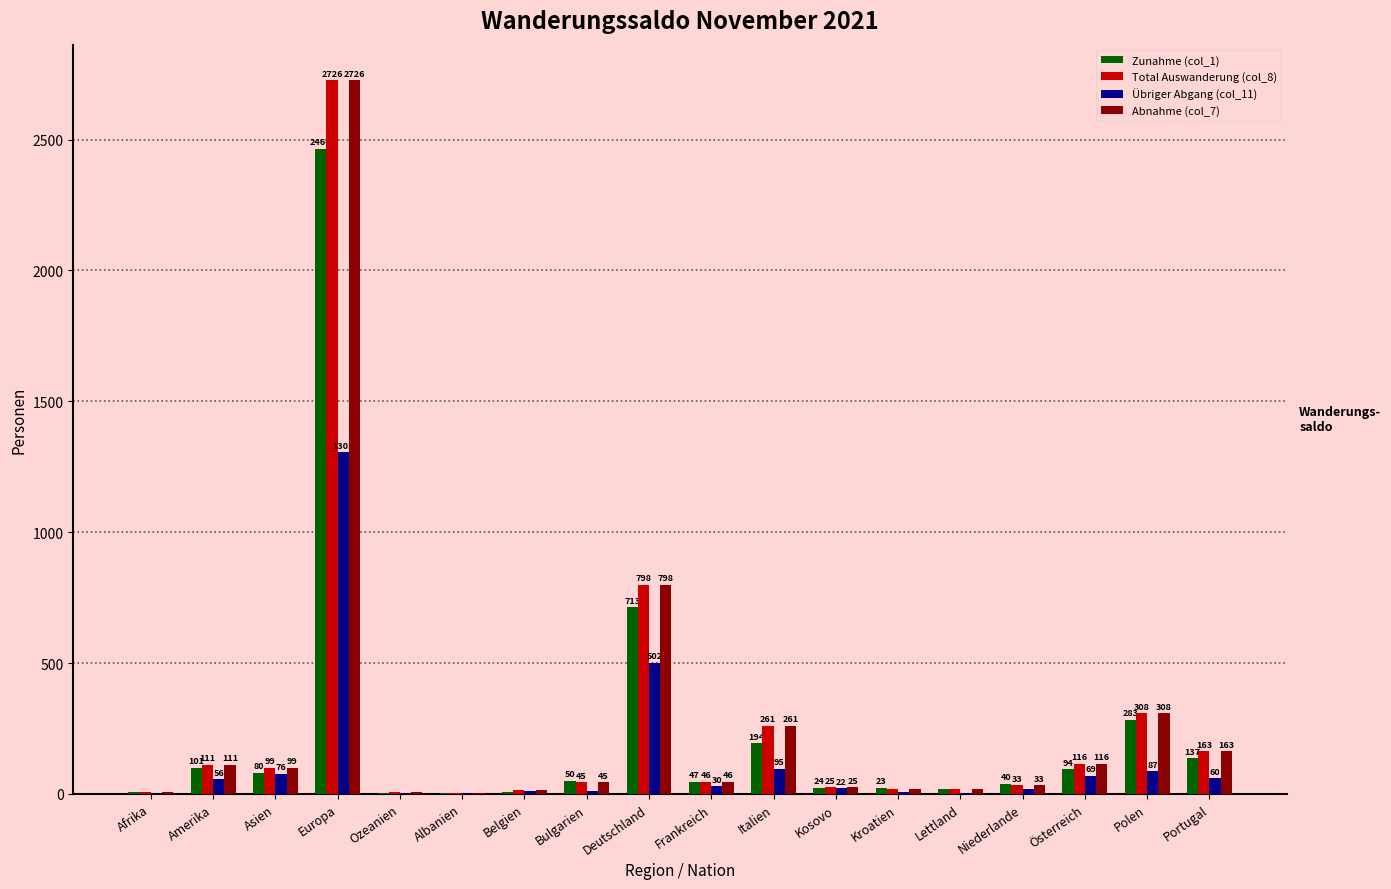

True or false: Total Auswanderung (col_8) has a value of 111 at Amerika.

True